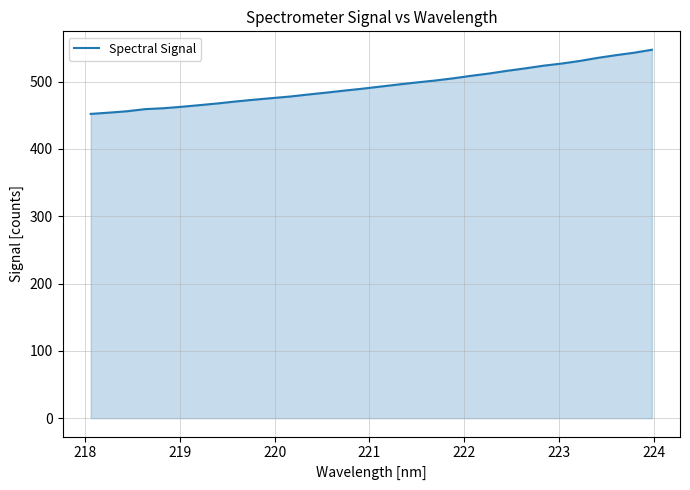

What is the greatest value displayed?

547.2